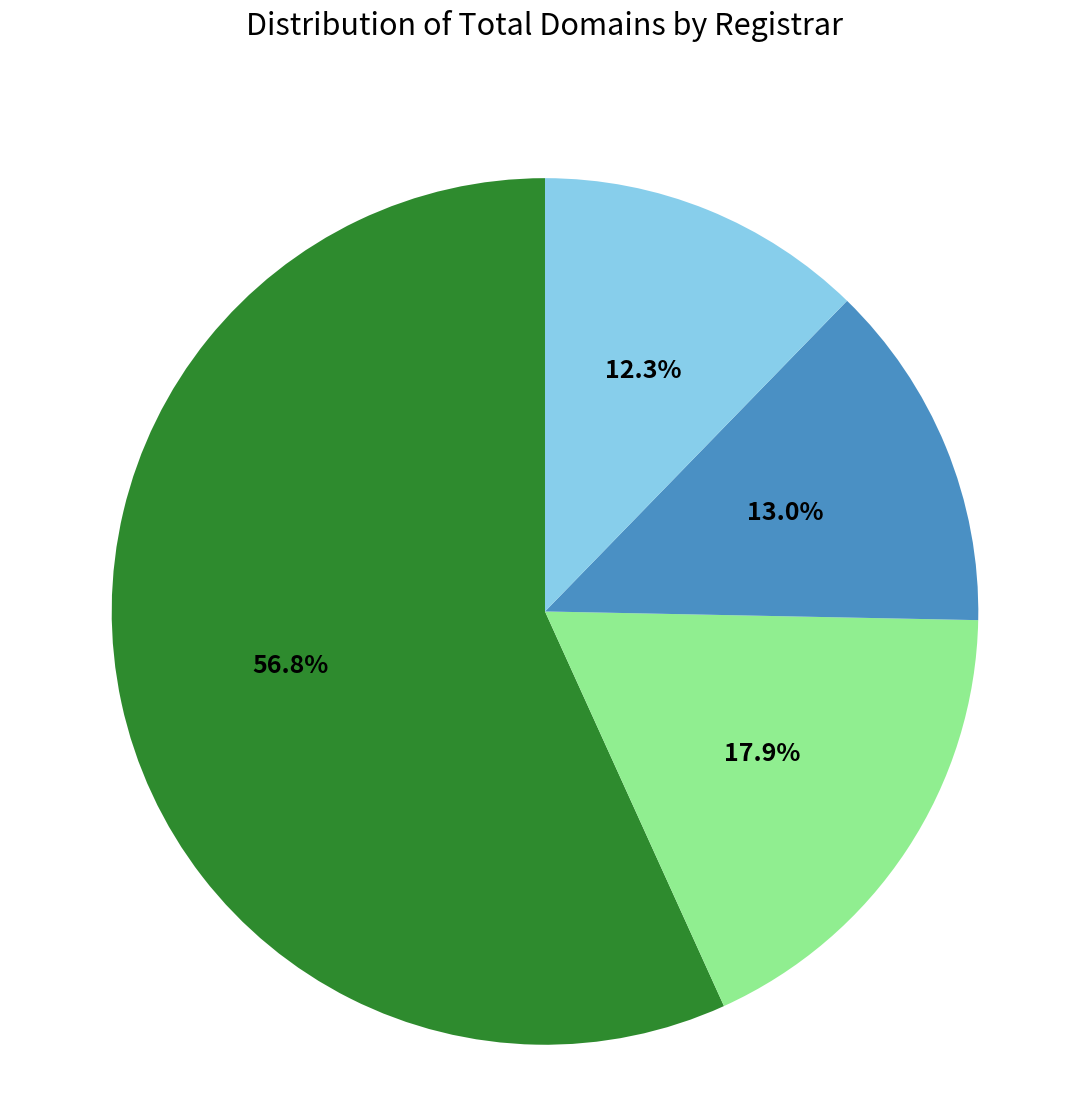

Does any single category account for the majority?

Yes